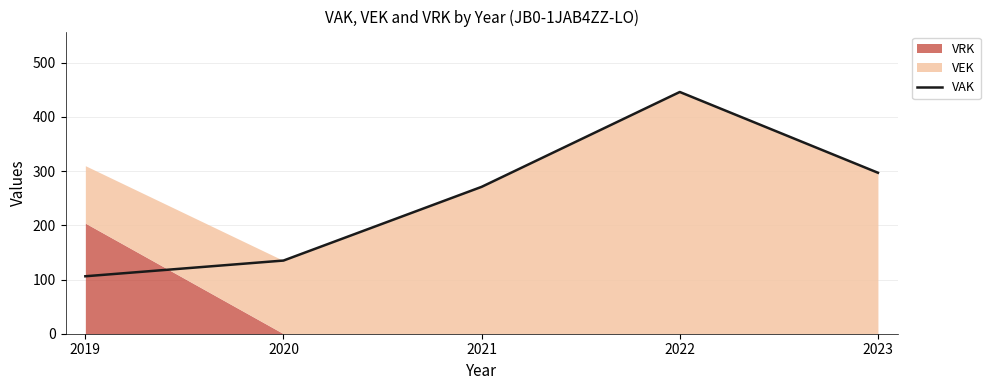

What is the value of the 1st point from the left?

106